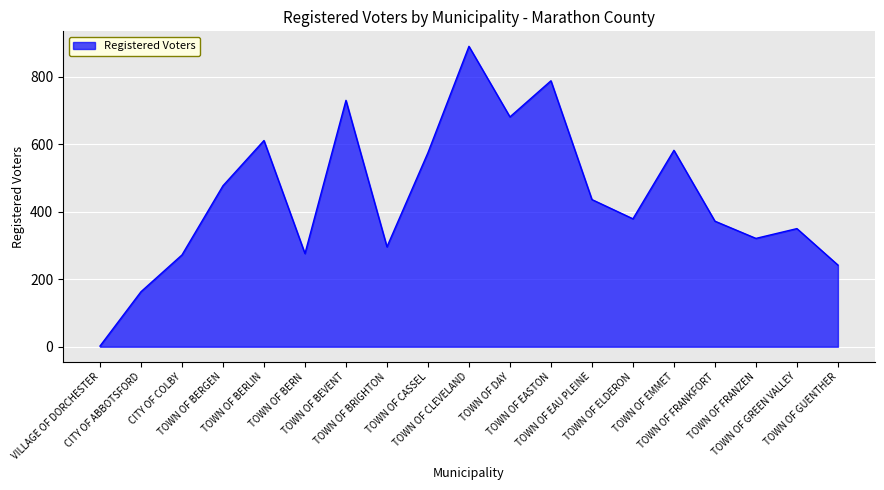

Read the value at TOWN OF CLEVELAND, to the nearest 100.

900